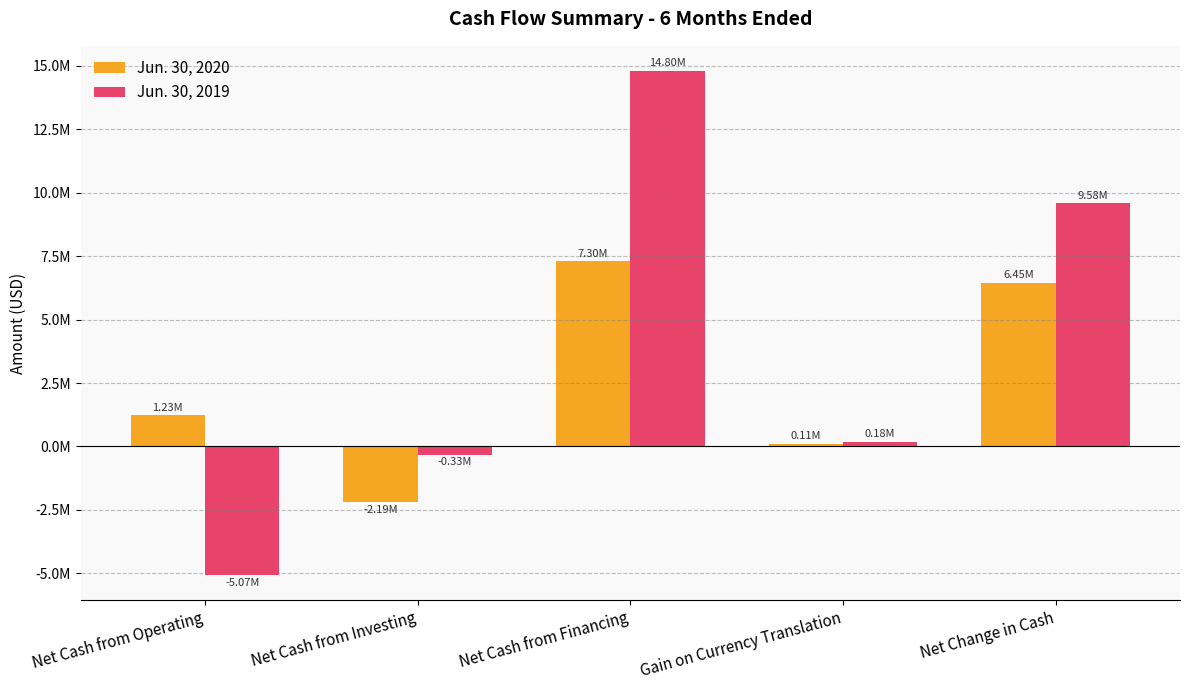

Reading left to right, transcribe all the data shown in this chart.

Jun. 30, 2020: Net Cash from Operating=1229936	Net Cash from Investing=-2194618	Net Cash from Financing=7302075	Gain on Currency Translation=108944	Net Change in Cash=6446337
Jun. 30, 2019: Net Cash from Operating=-5070627	Net Cash from Investing=-327559	Net Cash from Financing=14799350	Gain on Currency Translation=179080	Net Change in Cash=9580244